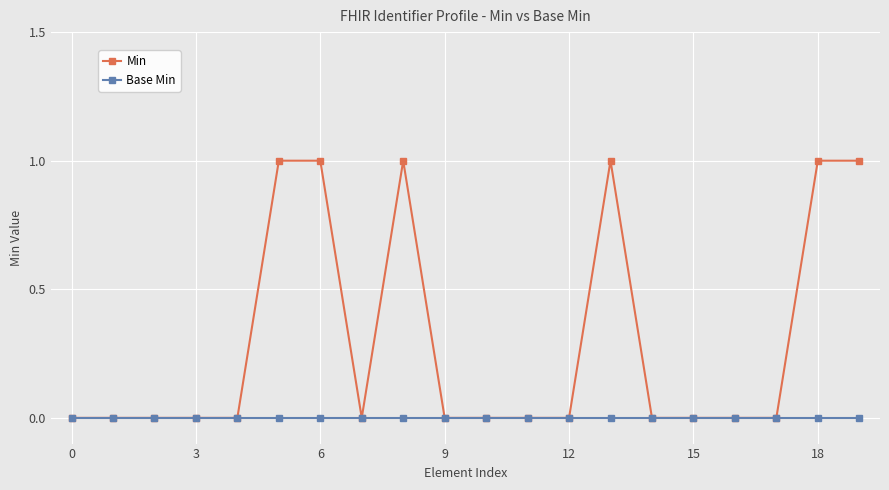

What are all the series names shown in the legend?

Min, Base Min